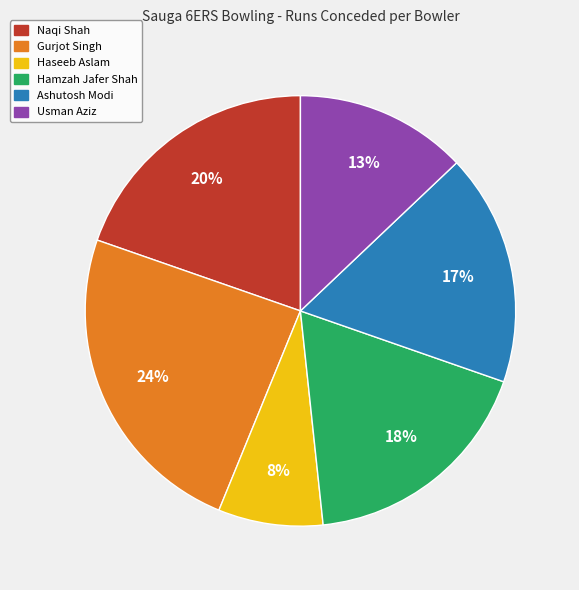

Is there a majority slice in this chart?

No